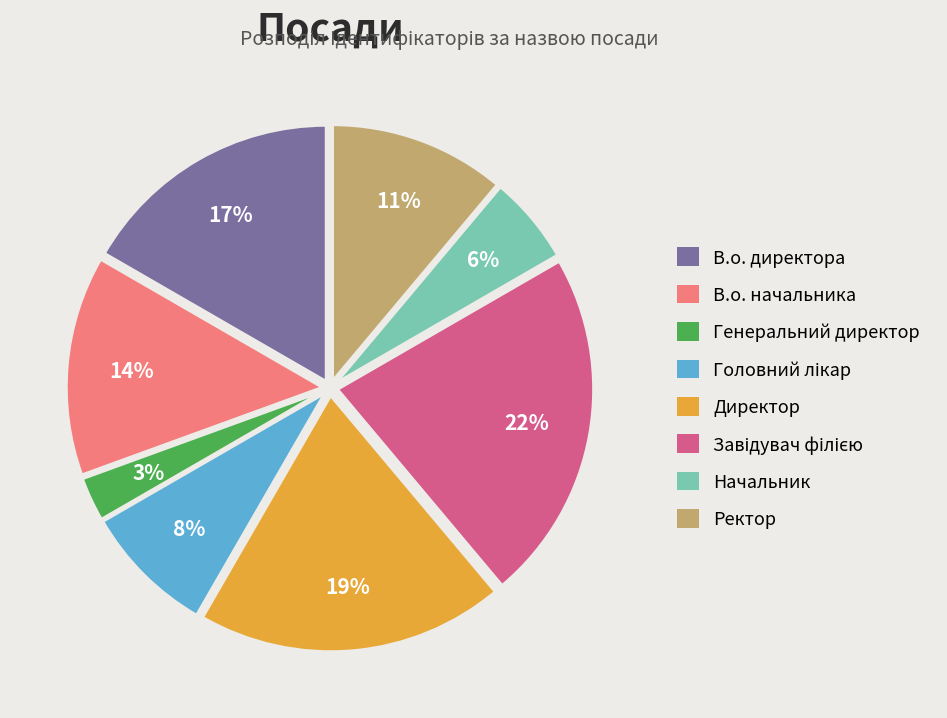

Is there a majority slice in this chart?

No